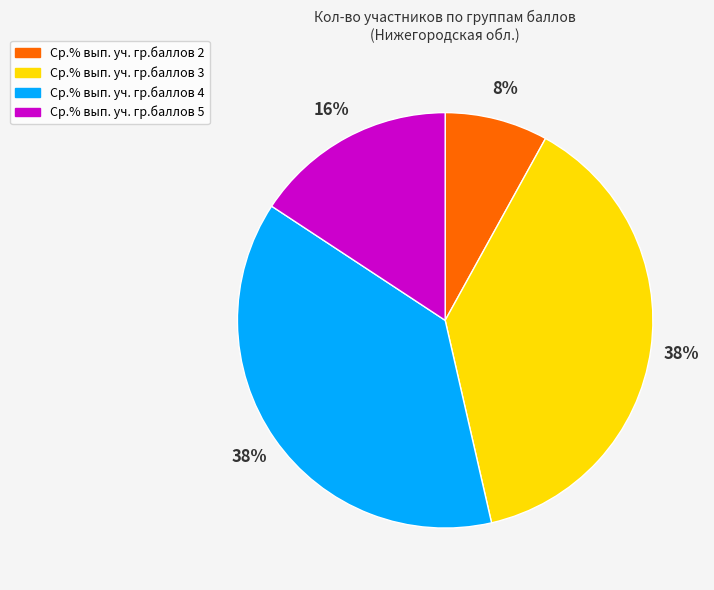

Is Ср.% вып. уч. гр.баллов 2 the majority of the pie?

No